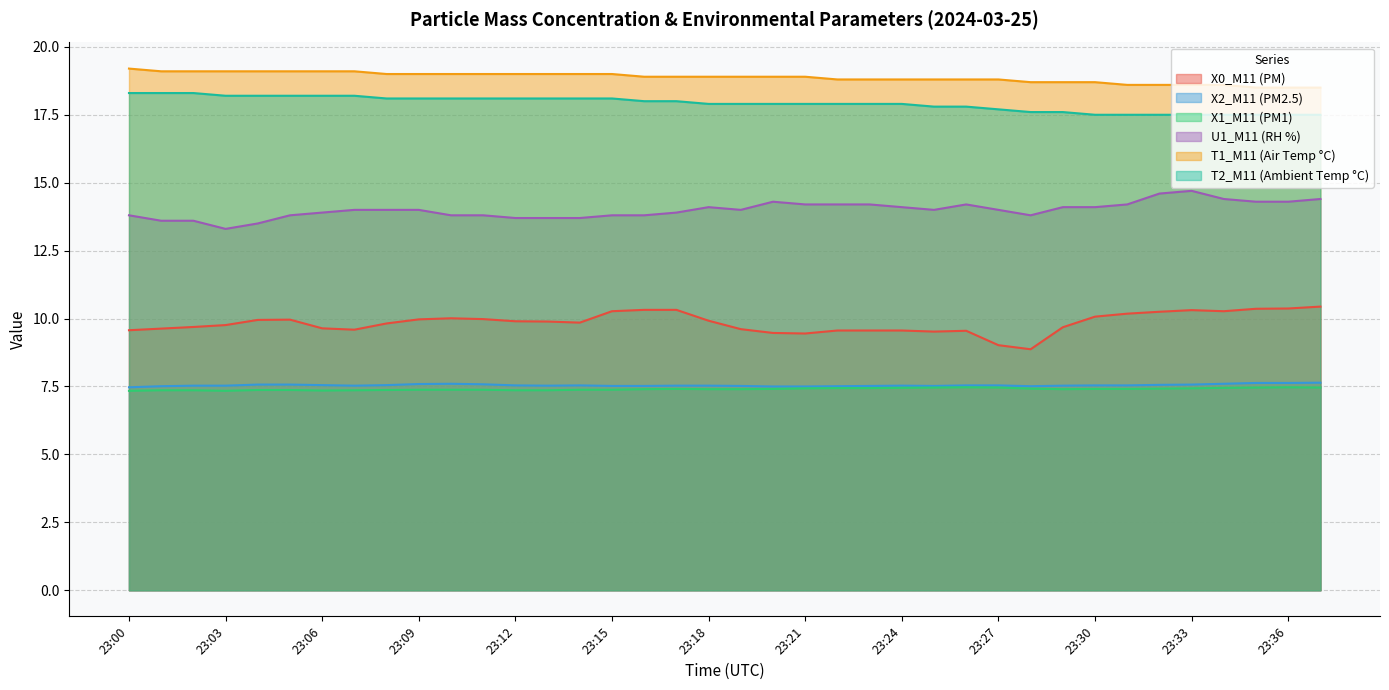

What is the smallest value displayed?

7.3